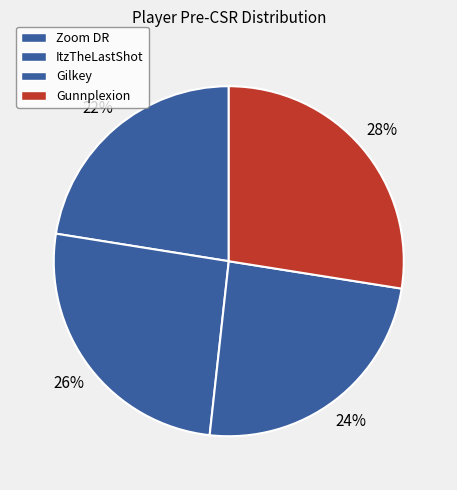

Combined, what portion of the pie is ItzTheLastShot and Gunnplexion?

53.3%